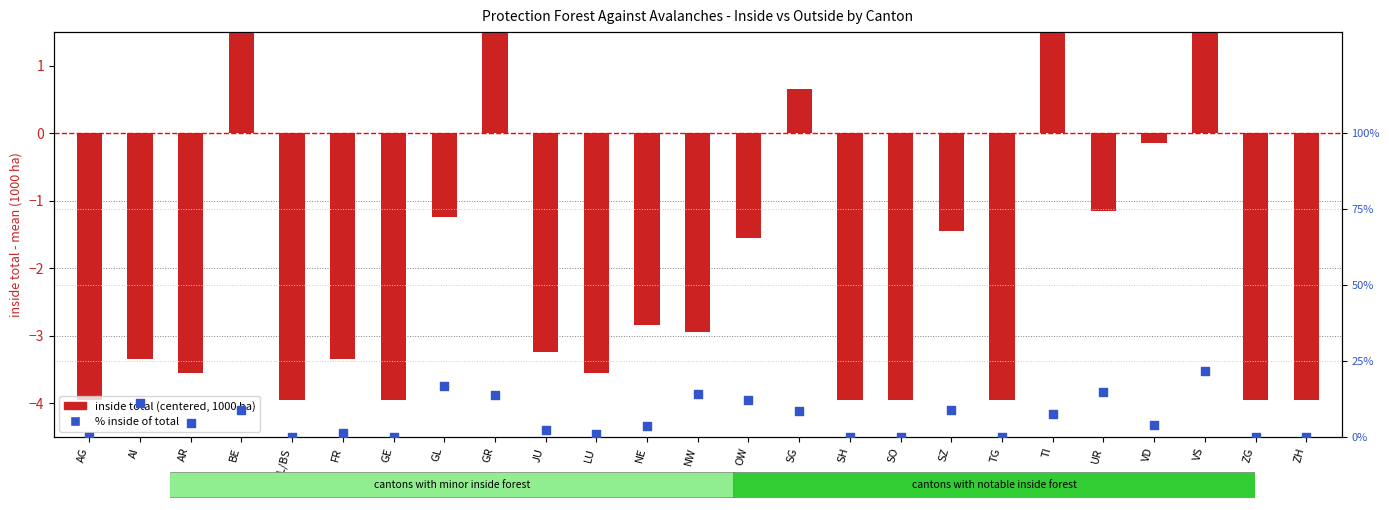

Which series reaches the maximum Y coordinate?

% inside of total